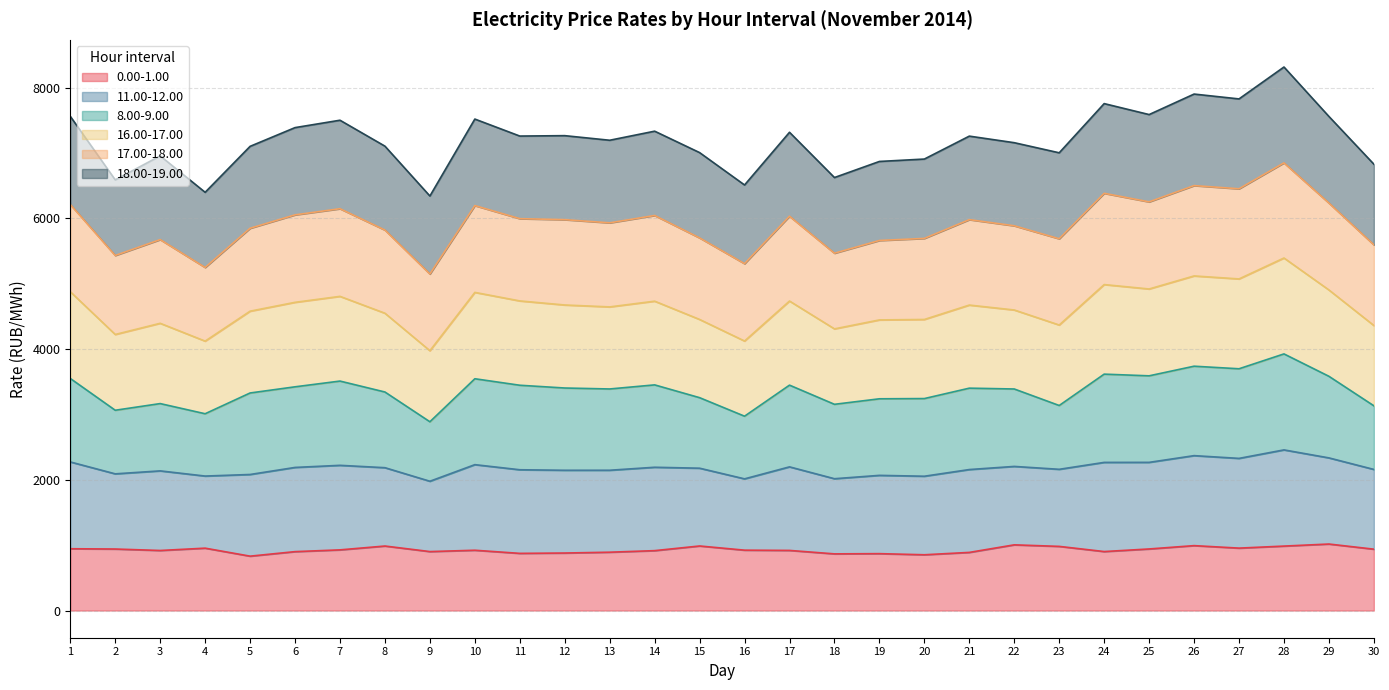

How many interior local valleys does the 0.00-1.00 series have?

8